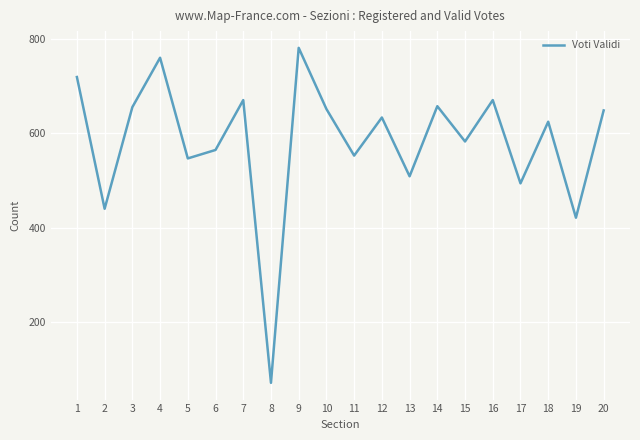

At which category does the chart reach its minimum across all series?

8